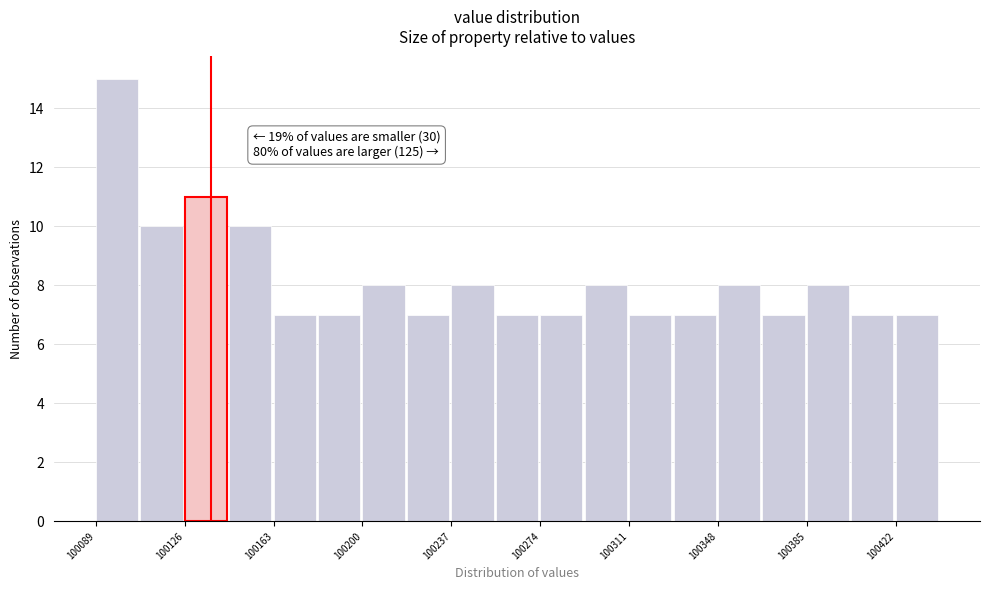

Read against the x-axis, roughly where is the centre of the tallest bar?

100100